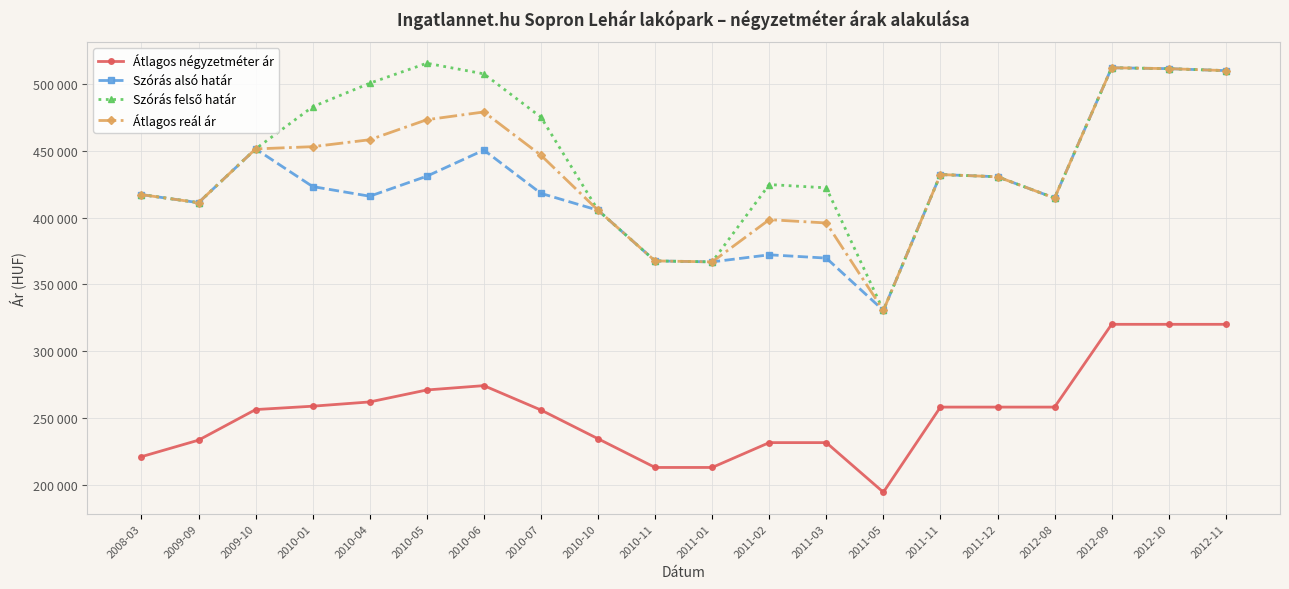

What is the sum of the Átlagos négyzetméter ár values at 2012-09 and 2012-11?

640000